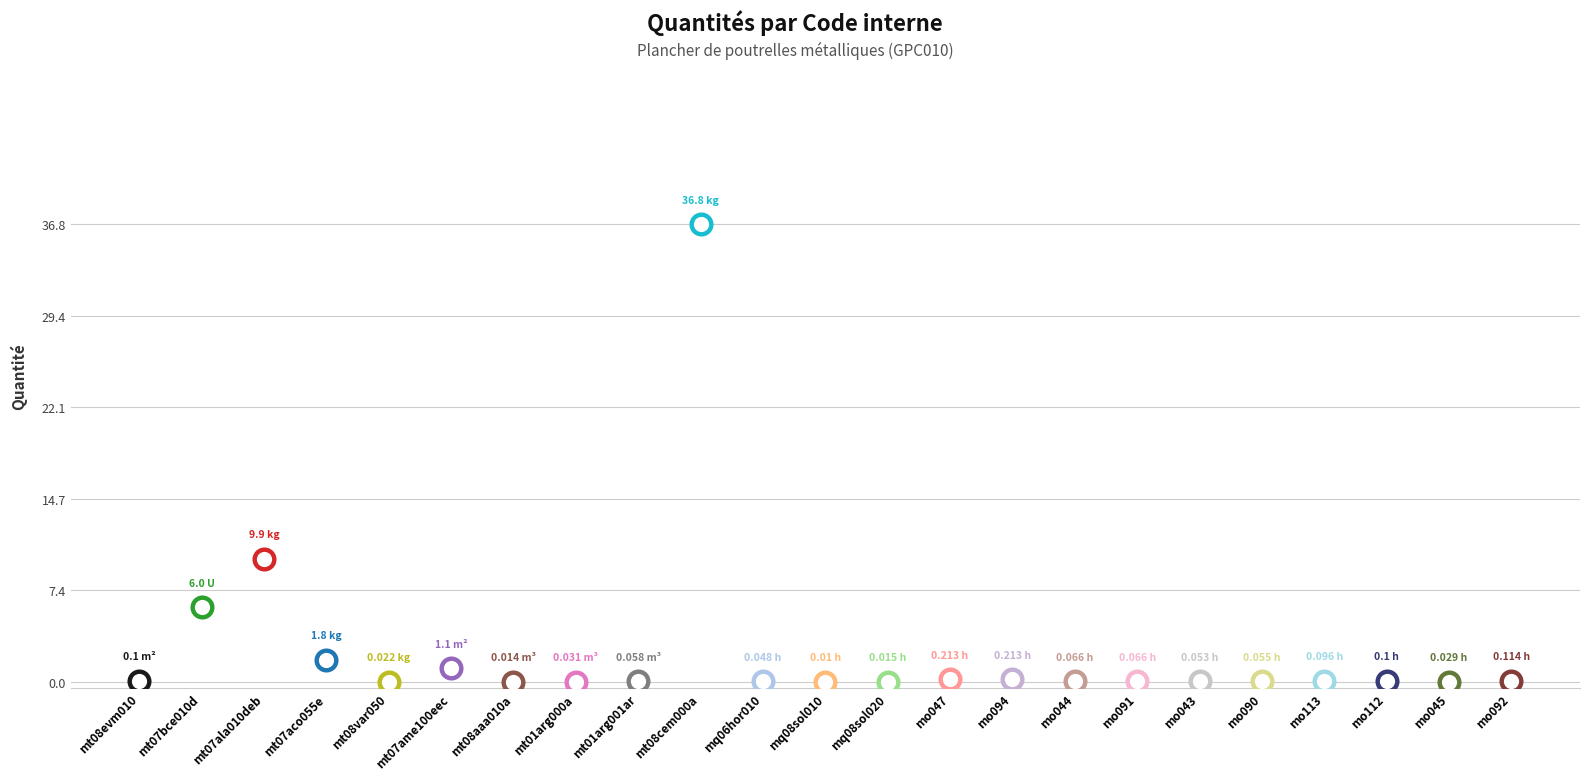

What is the change in value from mt07ala010deb to mq08sol020?

-9.9